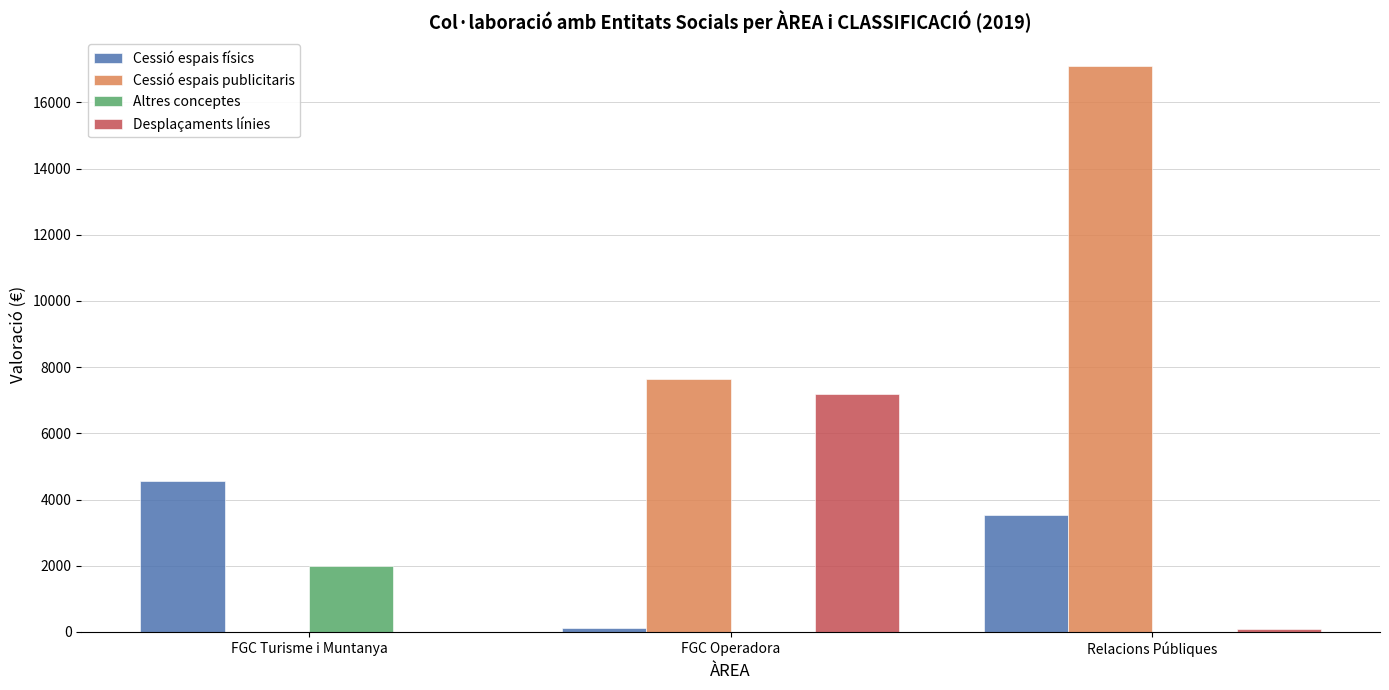

Is the value of Cessió espais publicitaris at Relacions Públiques greater than the value of Altres conceptes at Relacions Públiques?

Yes